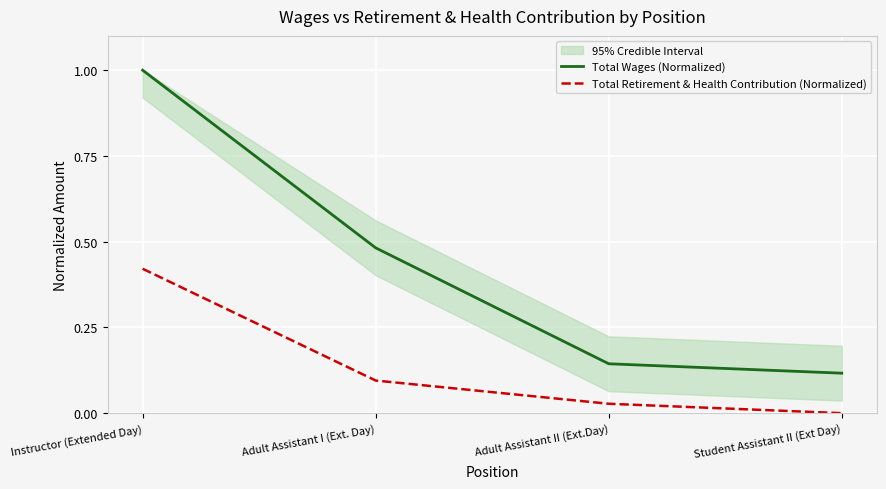

What is the greatest value displayed?

1.0